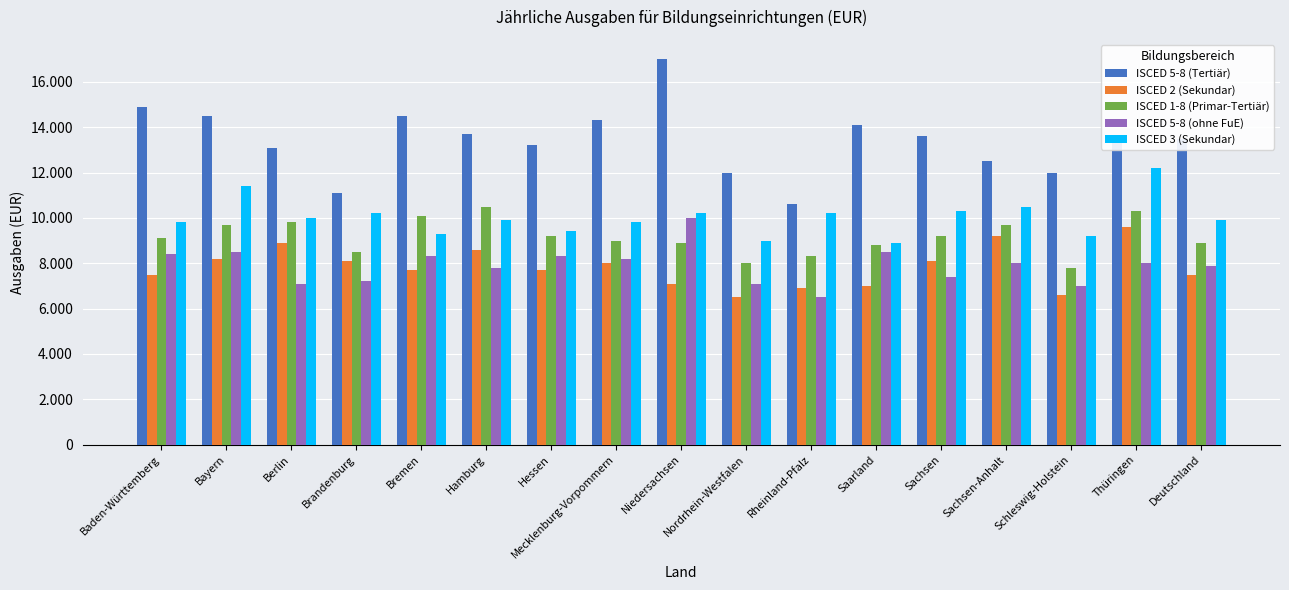

Reading left to right, what are all the values shown in this chart?

ISCED 5-8 (Tertiär): 14900	14500	13100	11100	14500	13700	13200	14300	17000	12000	10600	14100	13600	12500	12000	13500	13500
ISCED 2 (Sekundar): 7500	8200	8900	8100	7700	8600	7700	8000	7100	6500	6900	7000	8100	9200	6600	9600	7500
ISCED 1-8 (Primar-Tertiär): 9100	9700	9800	8500	10100	10500	9200	9000	8900	8000	8300	8800	9200	9700	7800	10300	8900
ISCED 5-8 (ohne FuE): 8400	8500	7100	7200	8300	7800	8300	8200	10000	7100	6500	8500	7400	8000	7000	8000	7900
ISCED 3 (Sekundar): 9800	11400	10000	10200	9300	9900	9400	9800	10200	9000	10200	8900	10300	10500	9200	12200	9900